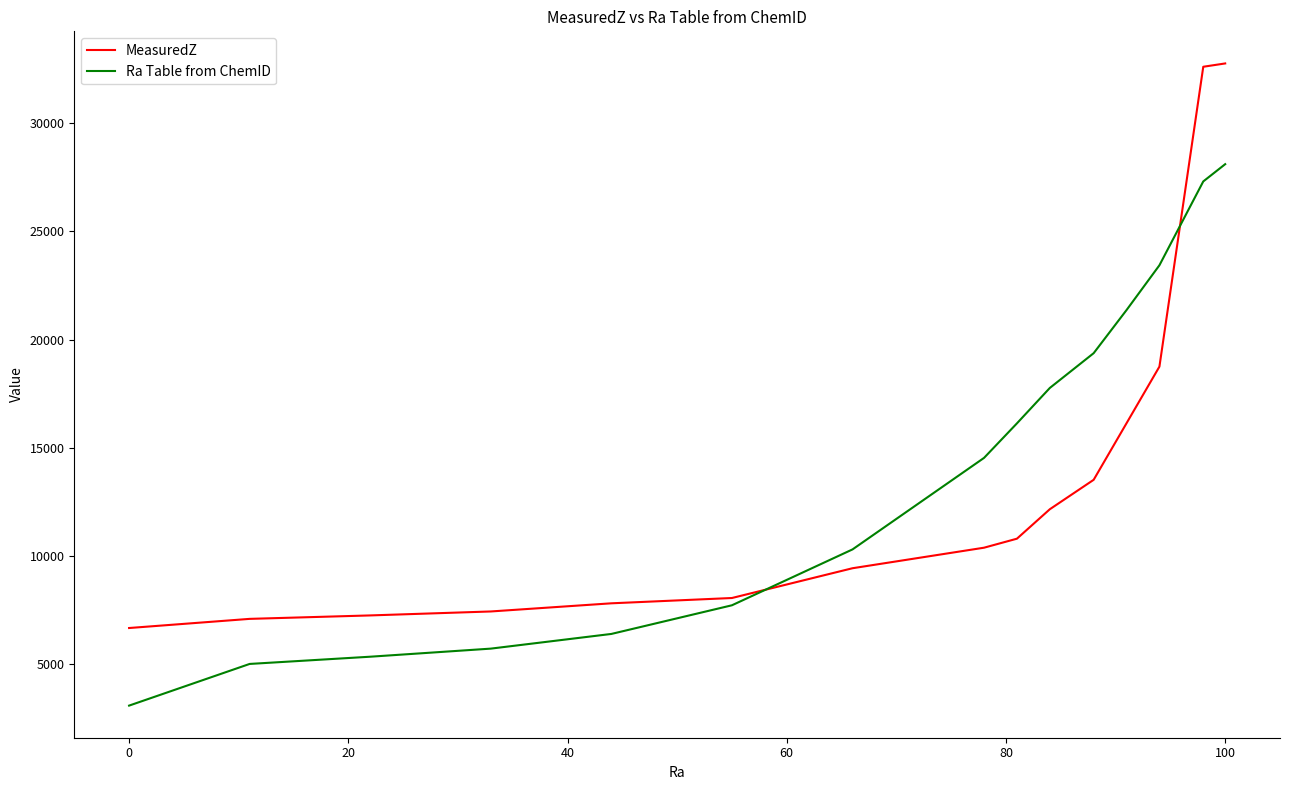

What are all the series names shown in the legend?

MeasuredZ, Ra Table from ChemID